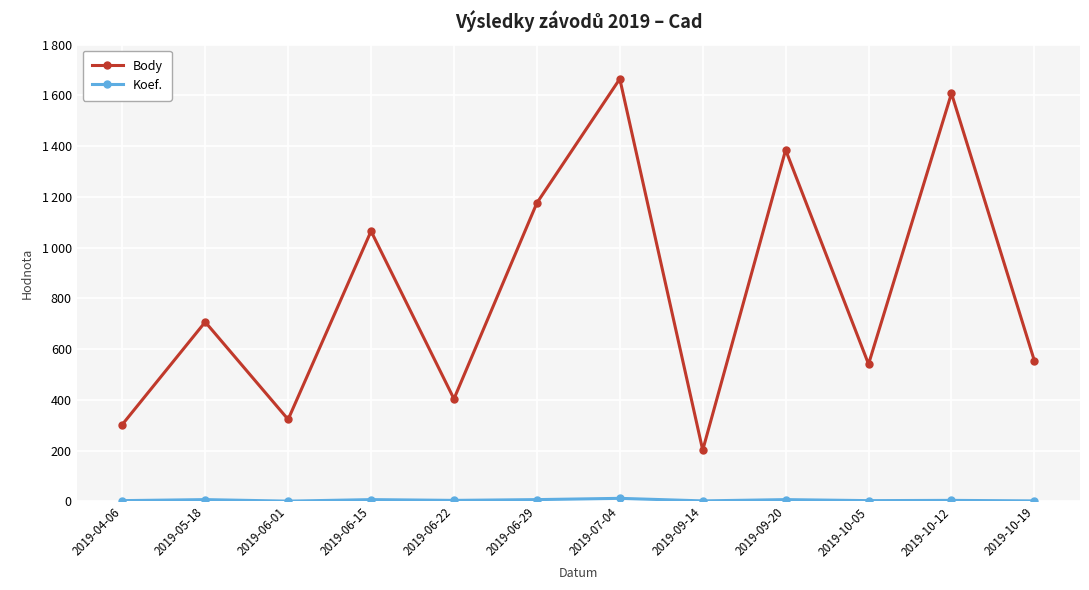

What is the difference between the Body values at 2019-07-04 and 2019-06-15?

600